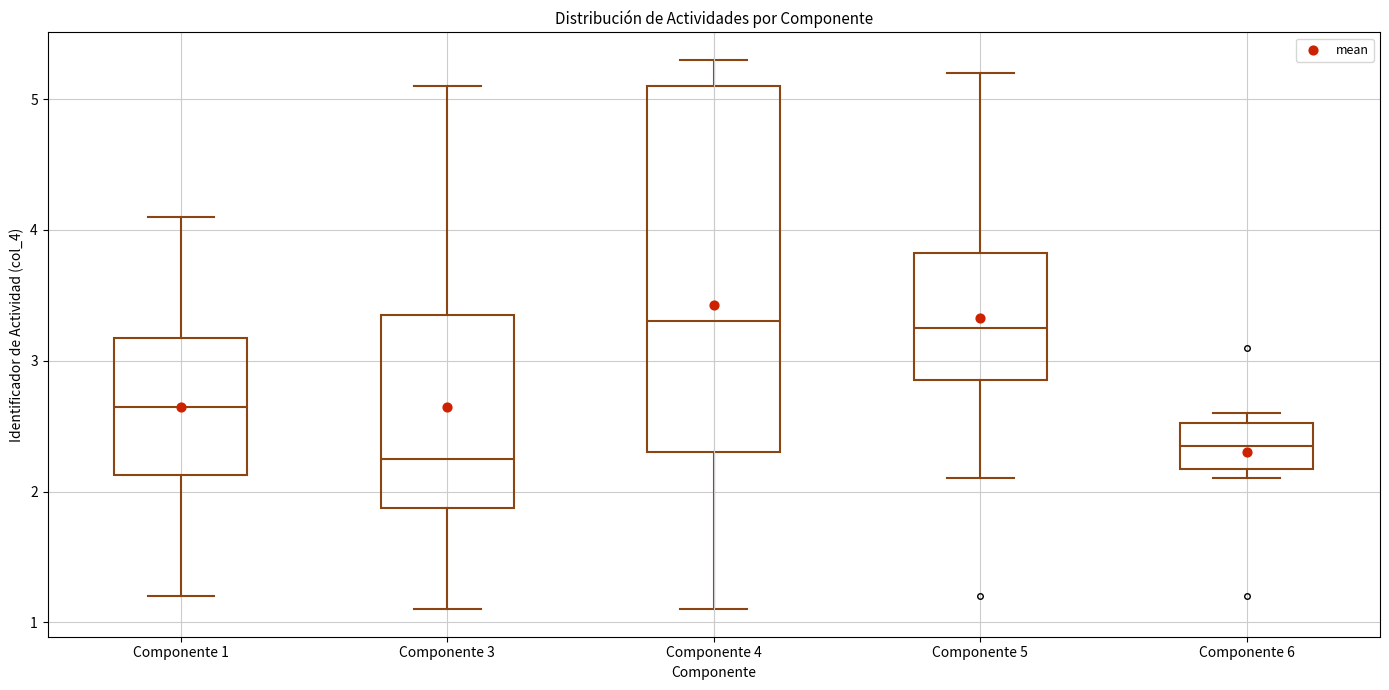

Where does the upper whisker of the box for Componente 3 end on the y-axis? The values are not printed on the chart, so give them approximately, as read against the axis.

5.1